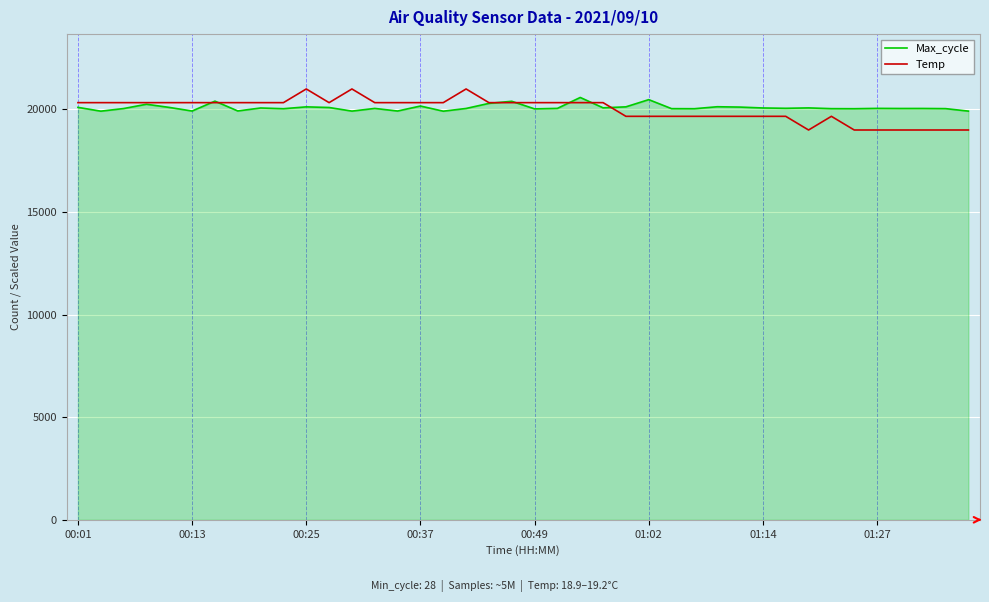

Which series has the largest range (max minus min)?

Temp